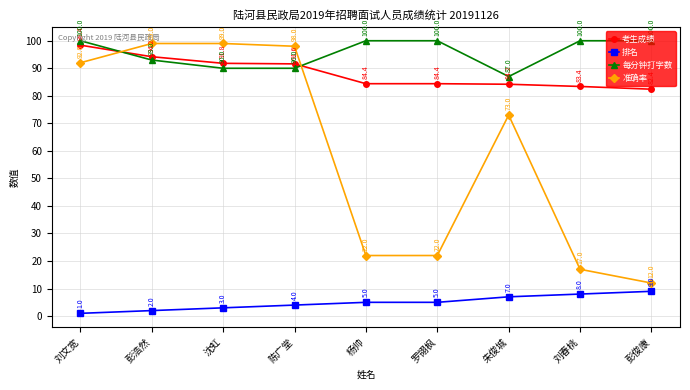

What is the value of the 每分钟打字数 point at the 6th from the left?

100.0